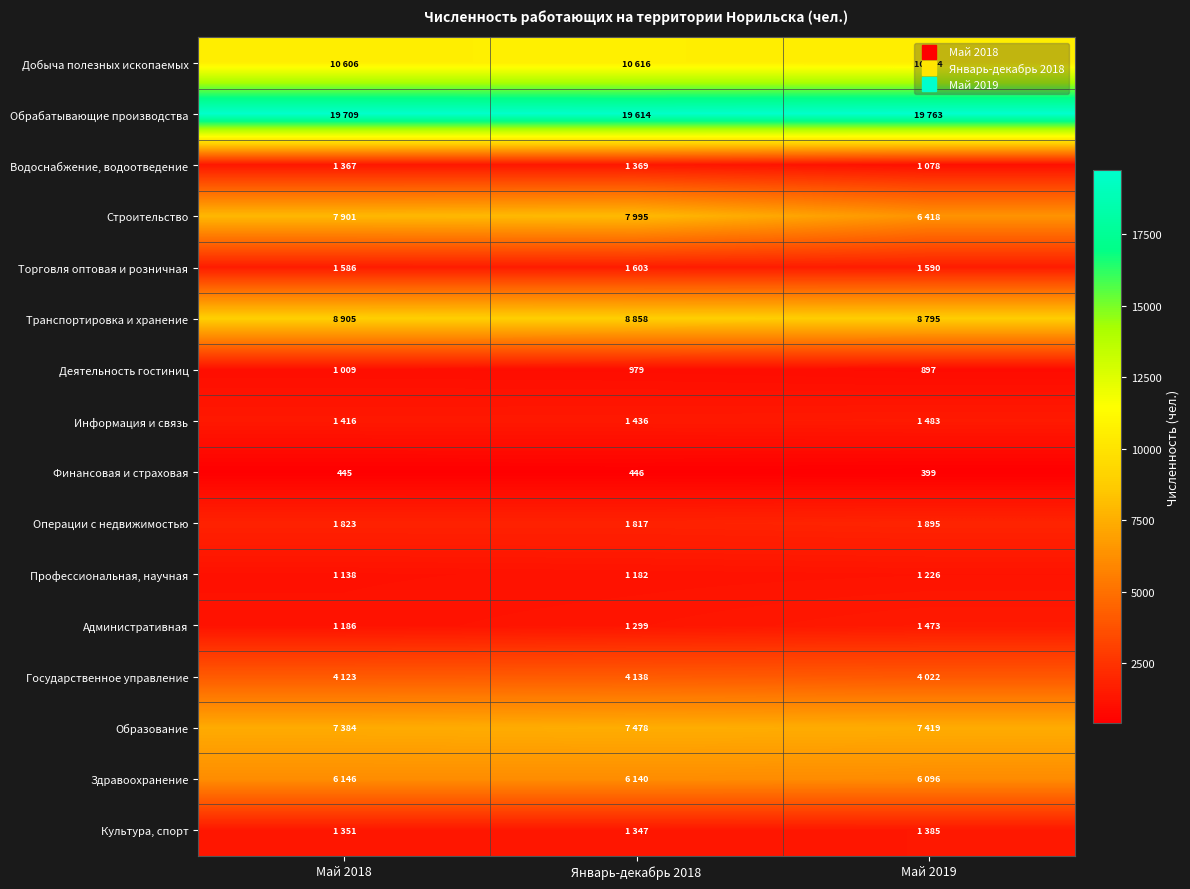

At which label is Строительство closest to 7206?

Май 2018